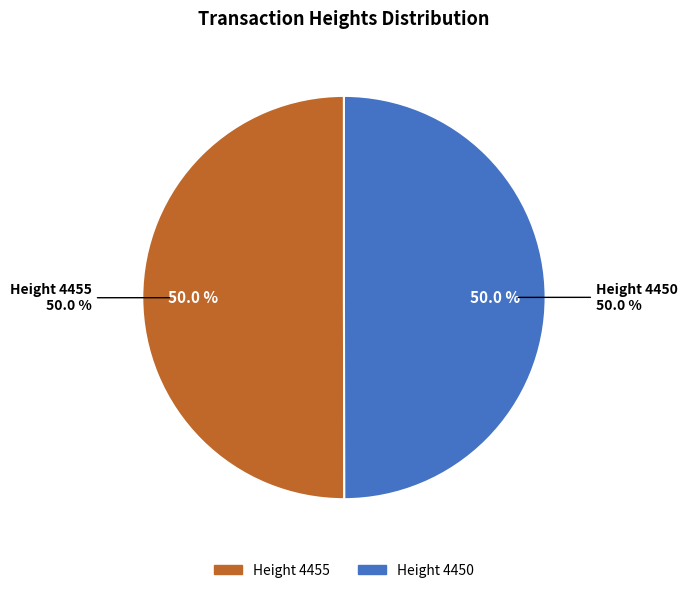

To the nearest percent, what is the combined percentage of 4455 and 4450?

100%